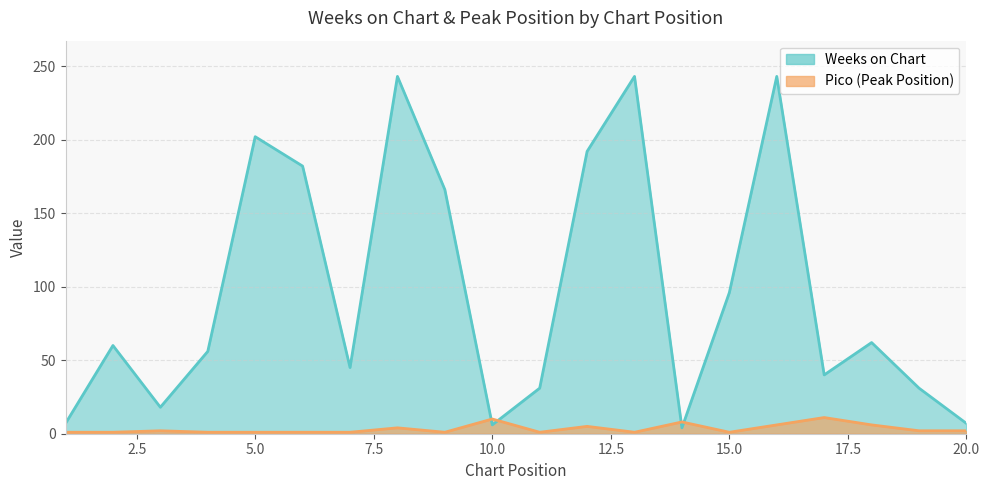

At 18, list the series in order from smallest to largest.

Pico, Weeks on Chart